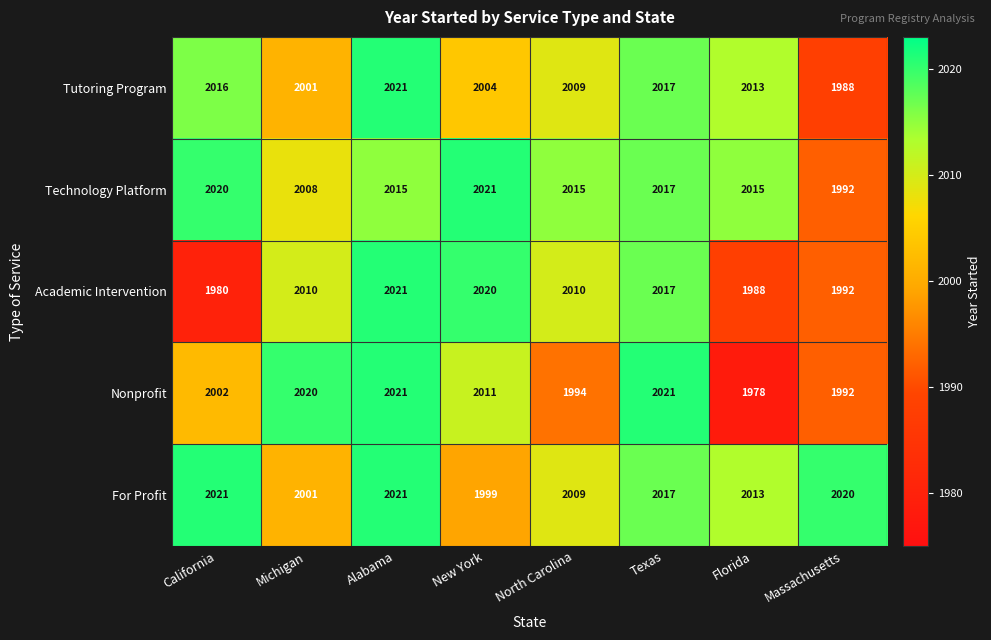

What is the approximate value of Technology Platform at Texas?

2017